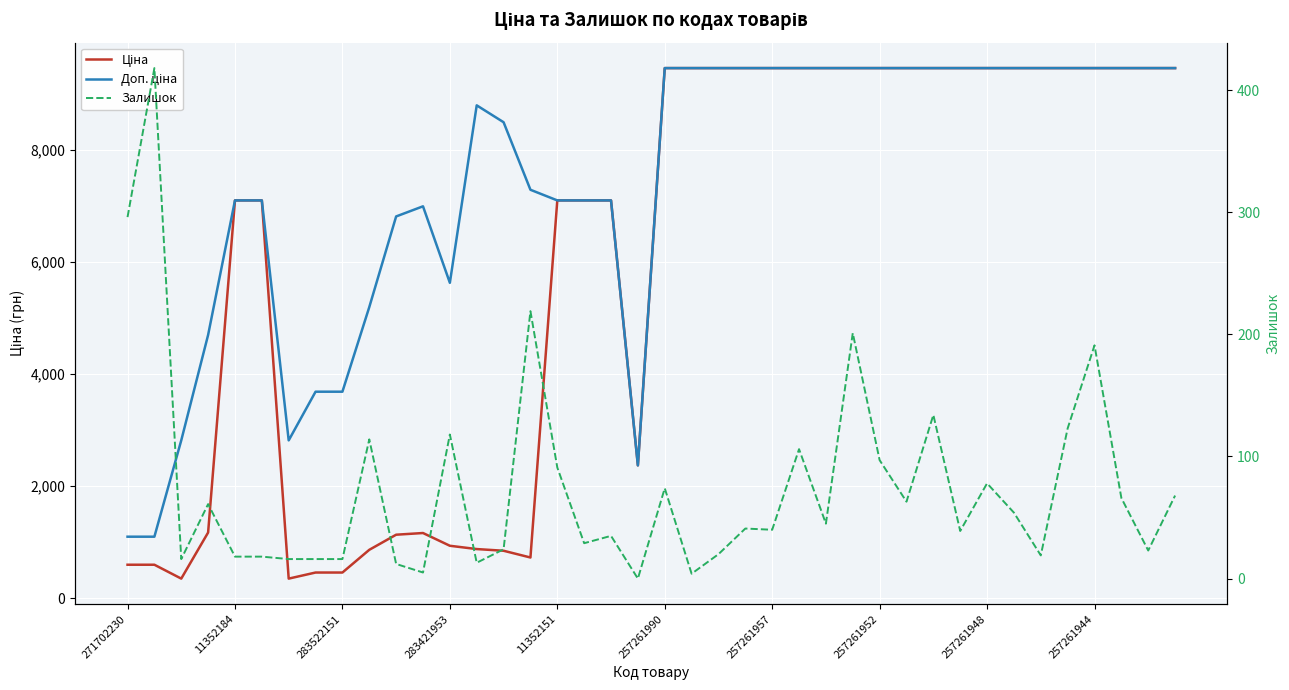

How many series are shown in this chart?

3